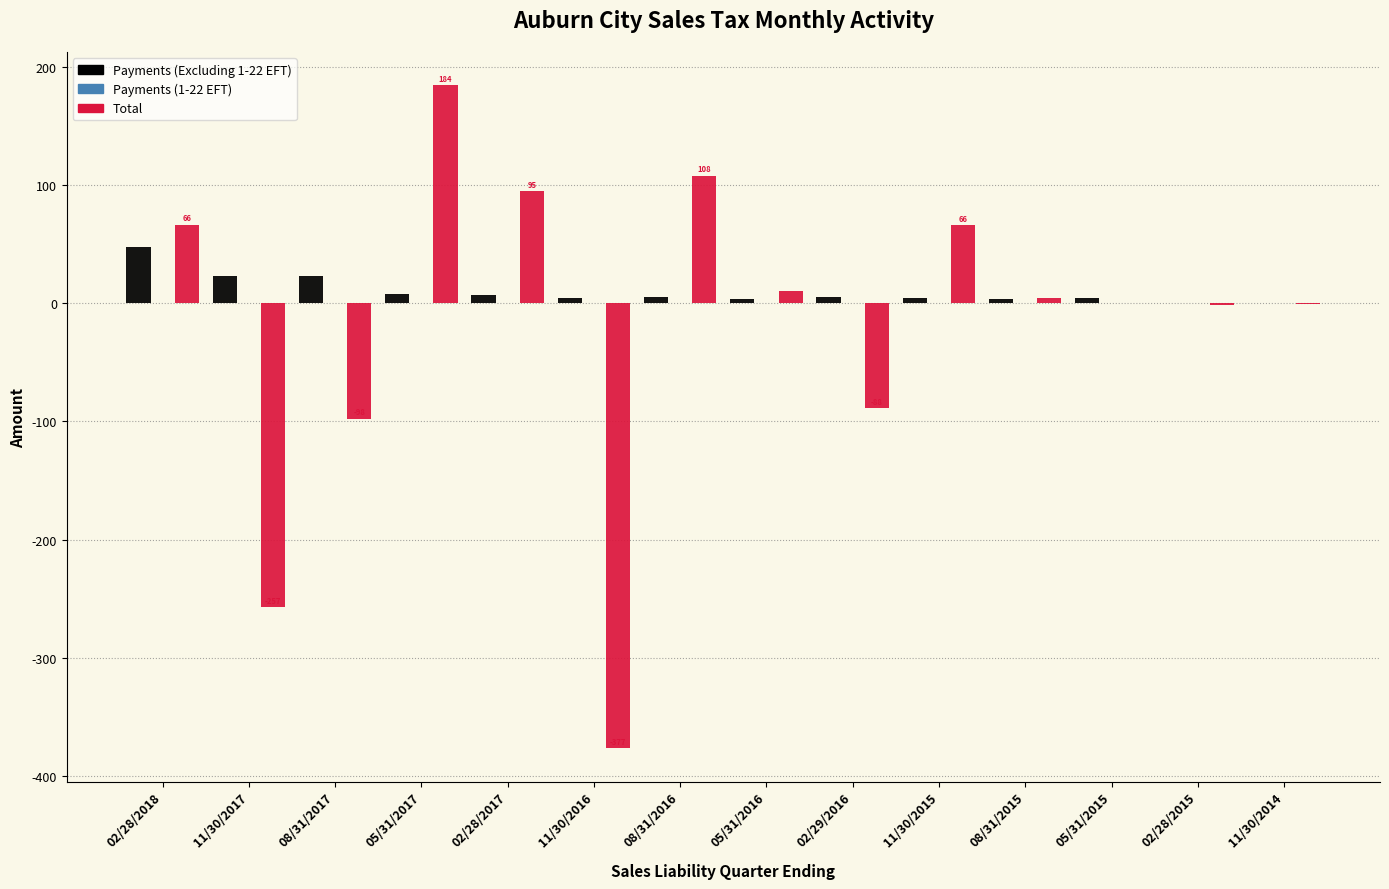

What is the maximum value for Total?

184.5